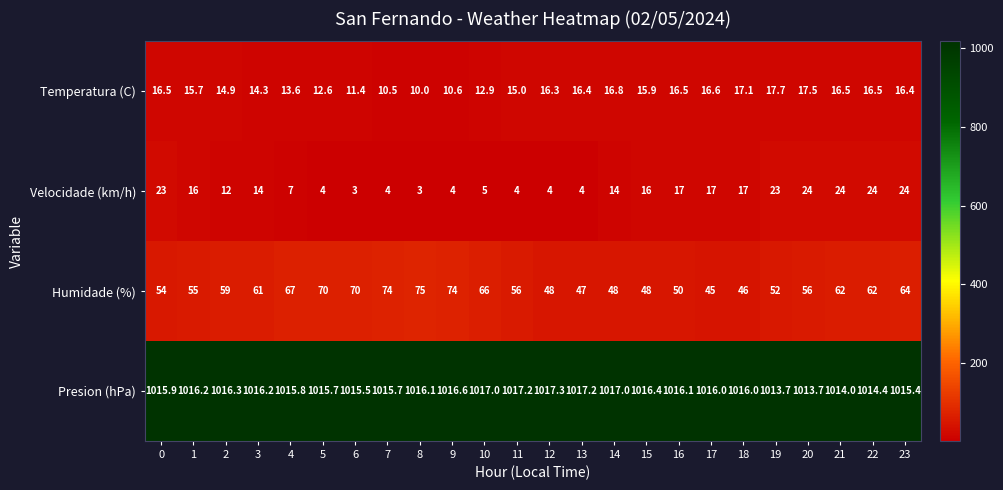

What is the greatest value displayed?

1017.3